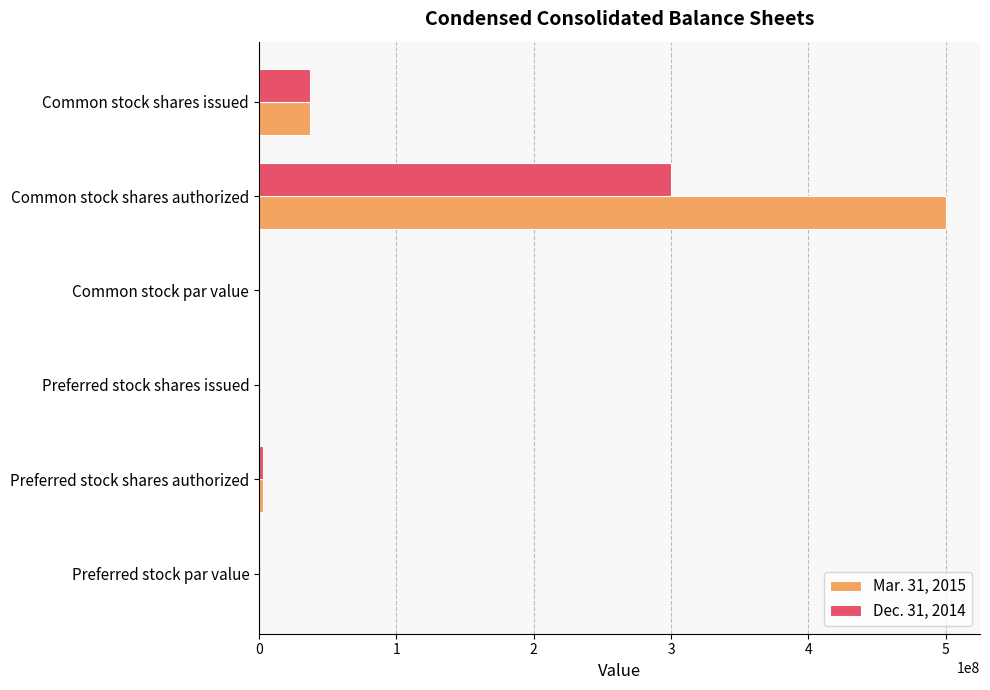

What is the sum of all Dec. 31, 2014 values?

340068886.0